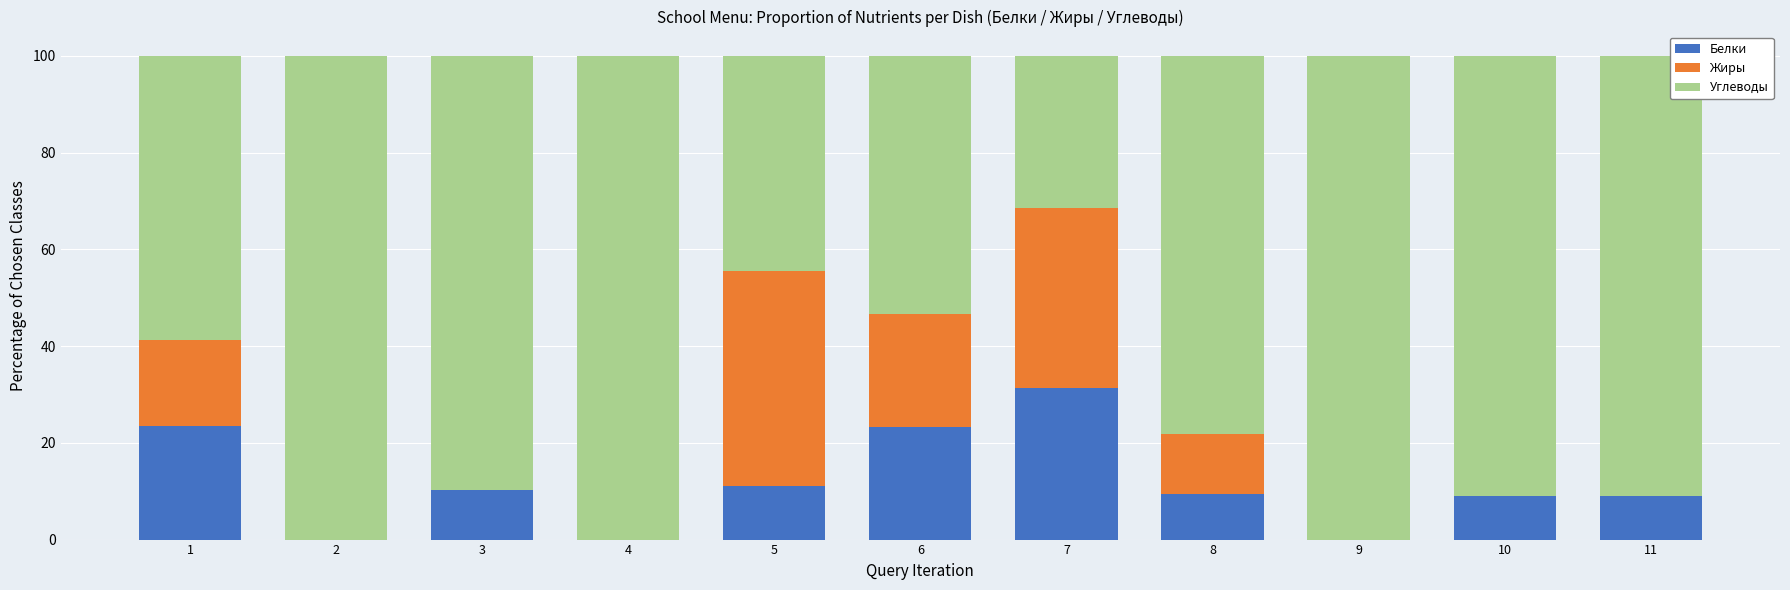

What is the maximum value for Белки?

31.4